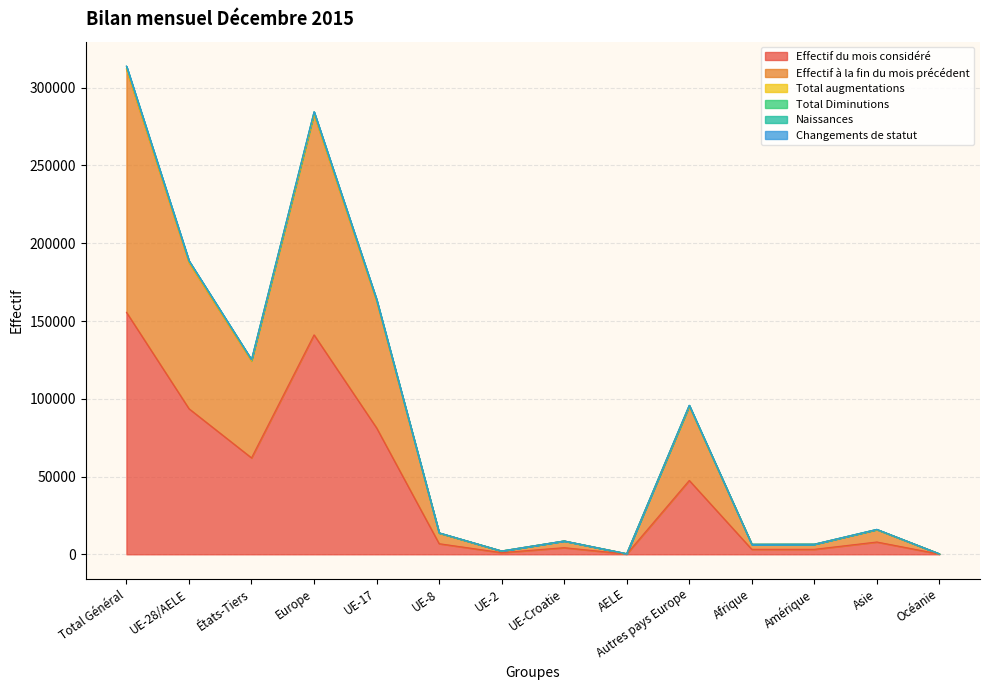

List the series in order of their peak value, highest first.

Total augmentations, Naissances, Total Diminutions, Effectif à la fin du mois précédent, Effectif du mois considéré